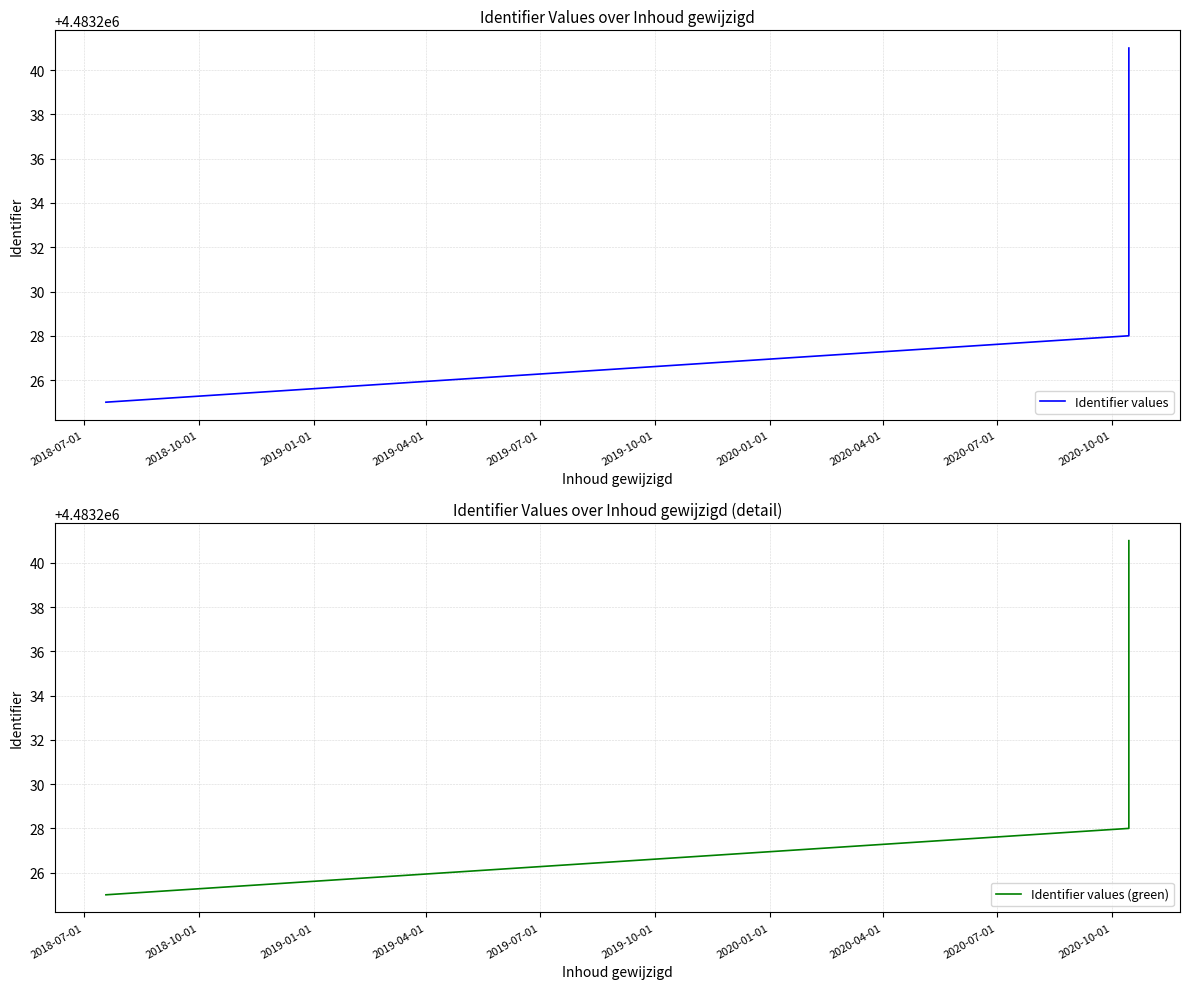

Between 2018-10-01 and 2019-07-01, which is larger?

2019-07-01